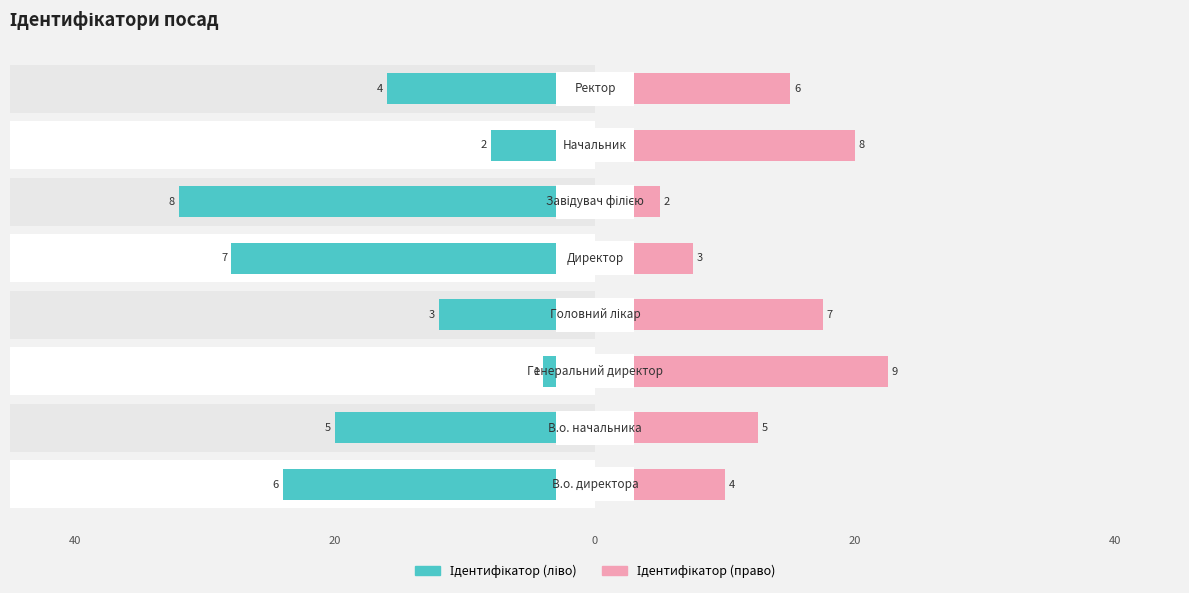

Count the number of categories in the chart.

8